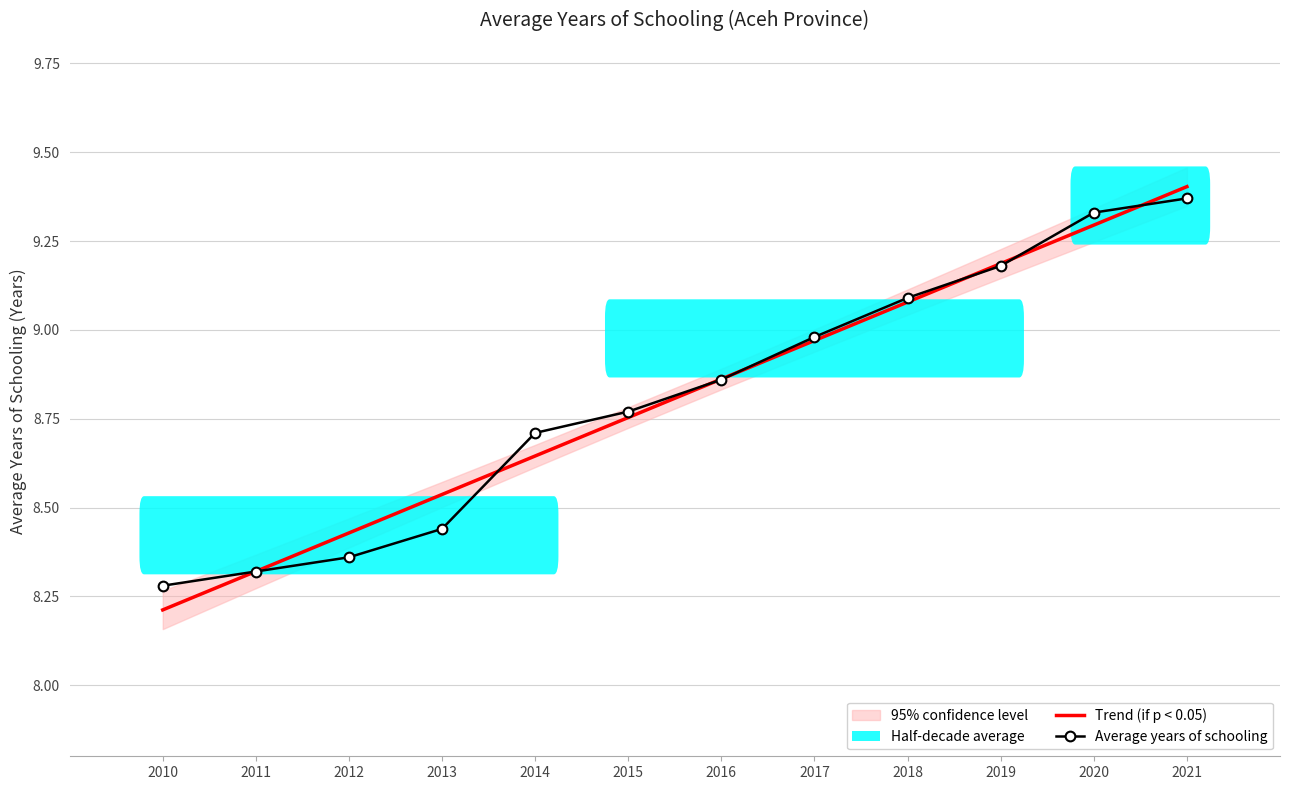

The Trend (if p < 0.05) series shows 5.1 at 2012. True or false?

False